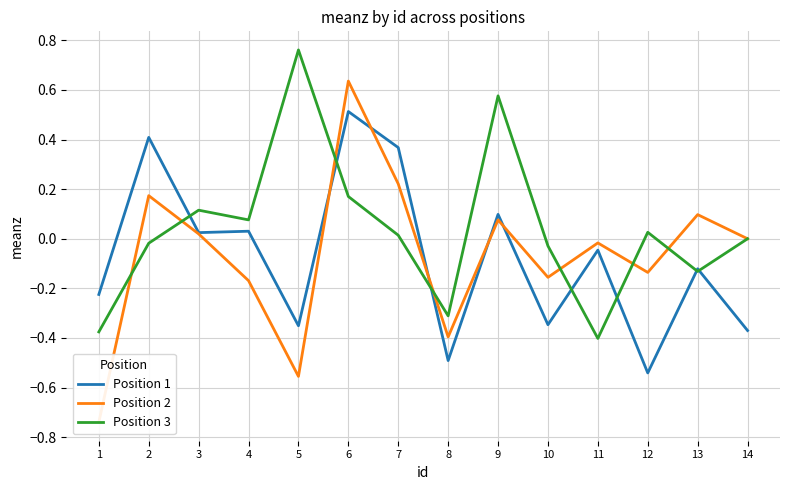

Reading right to left, transcribe all the data shown in this chart.

Position 1: 14=-0.4	13=-0.1	12=-0.5	11=-0.0	10=-0.3	9=0.1	8=-0.5	7=0.4	6=0.5	5=-0.4	4=0.0	3=0.0	2=0.4	1=-0.2
Position 2: 14=0.0	13=0.1	12=-0.1	11=-0.0	10=-0.2	9=0.1	8=-0.4	7=0.2	6=0.6	5=-0.6	4=-0.2	3=0.0	2=0.2	1=-0.7
Position 3: 14=0.0	13=-0.1	12=0.0	11=-0.4	10=-0.0	9=0.6	8=-0.3	7=0.0	6=0.2	5=0.8	4=0.1	3=0.1	2=-0.0	1=-0.4